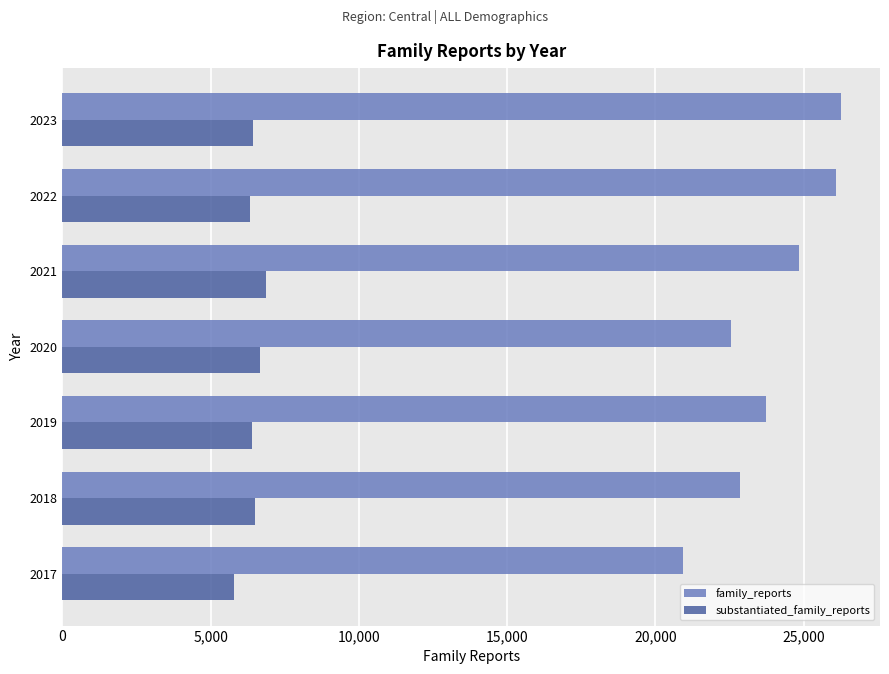

Read the substantiated_family_reports value at 2020.

6681